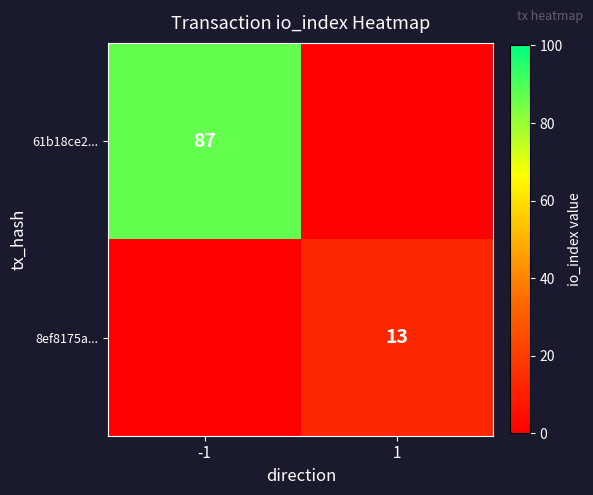

The 61b18ce2... series shows 135 at -1. True or false?

False